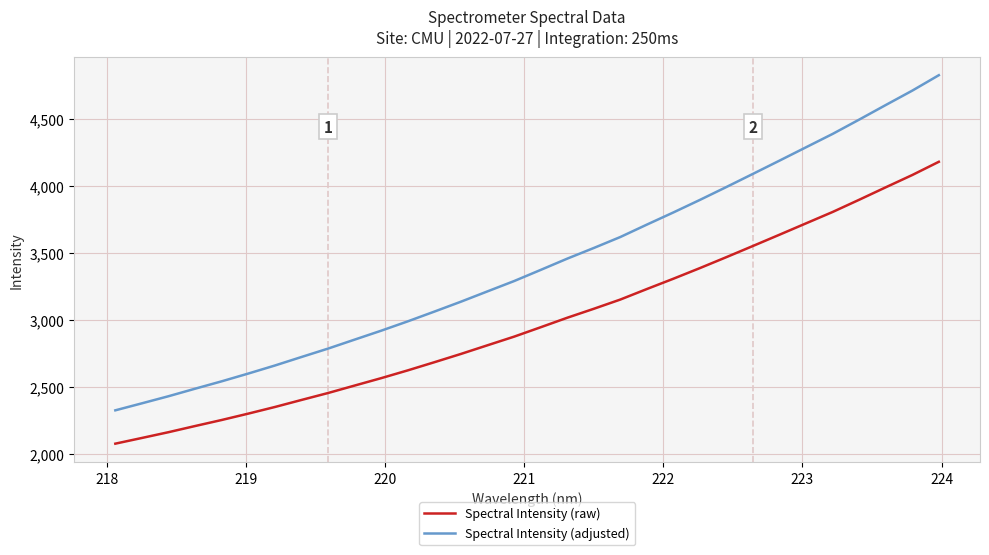

True or false: Spectral Intensity (adjusted) and Spectral Intensity (raw) intersect in this chart.

False